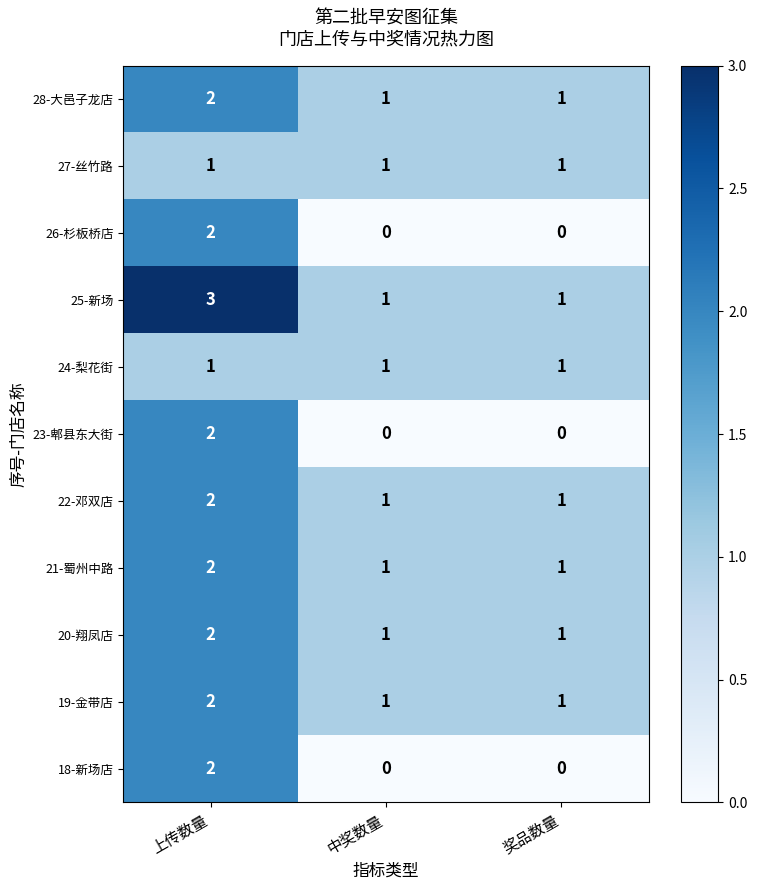

Which series has the largest total across all categories?

25-新场